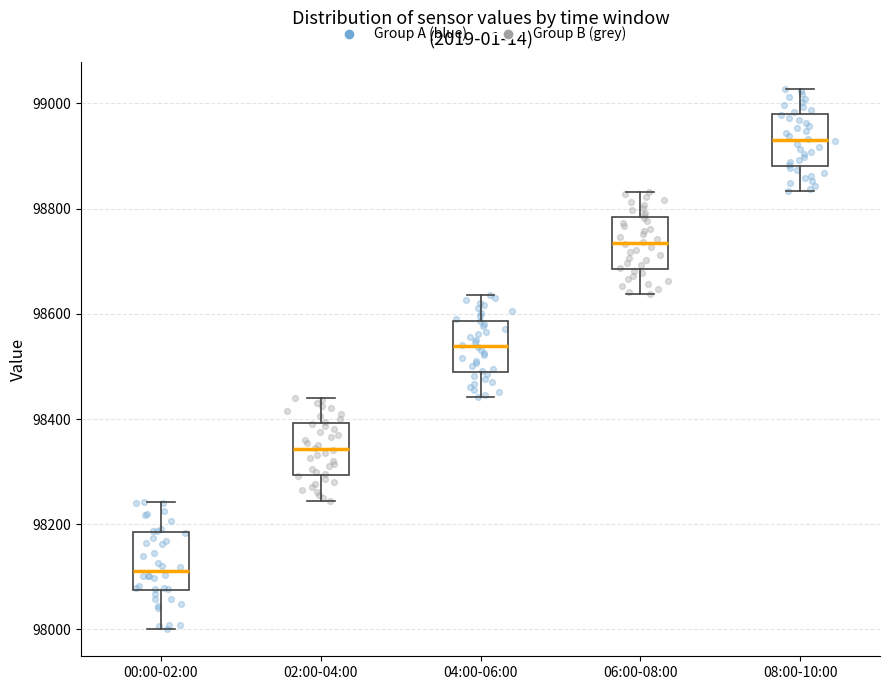

Which box has the lowest median line?

00:00-02:00